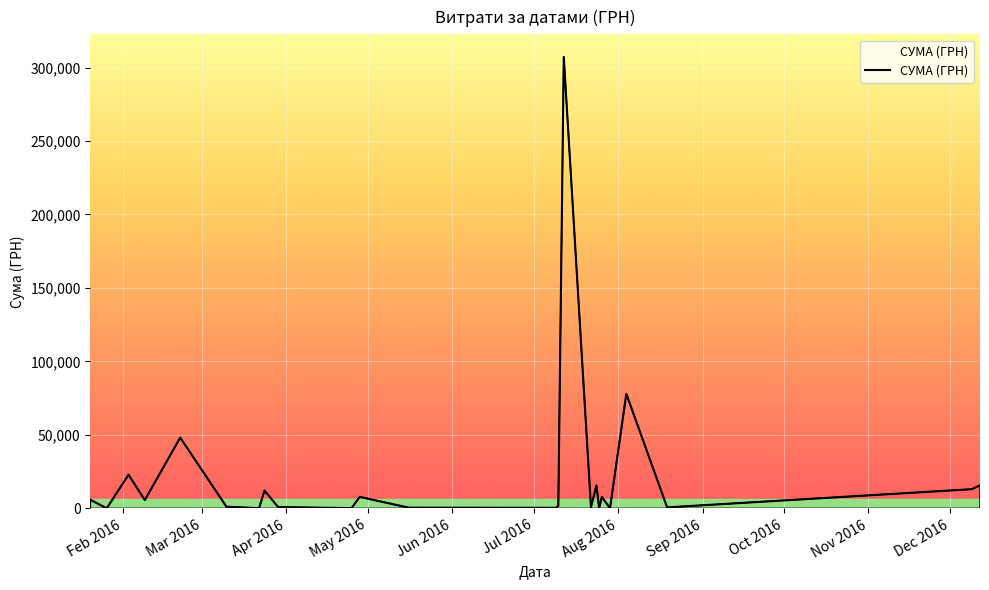

What is the maximum value shown in the chart?

307249.7